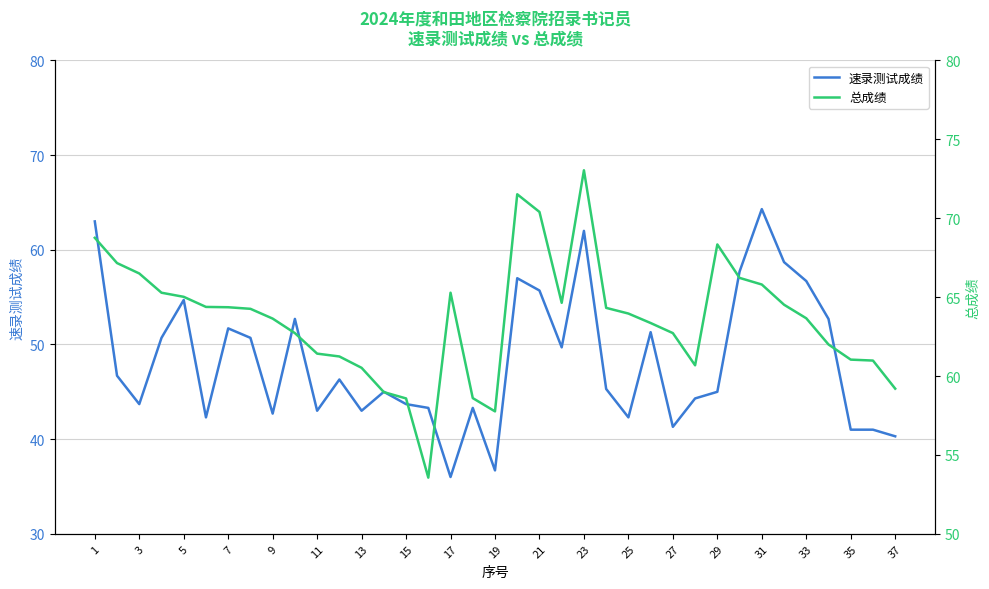

Is this an area chart (filled region under the line)?

No